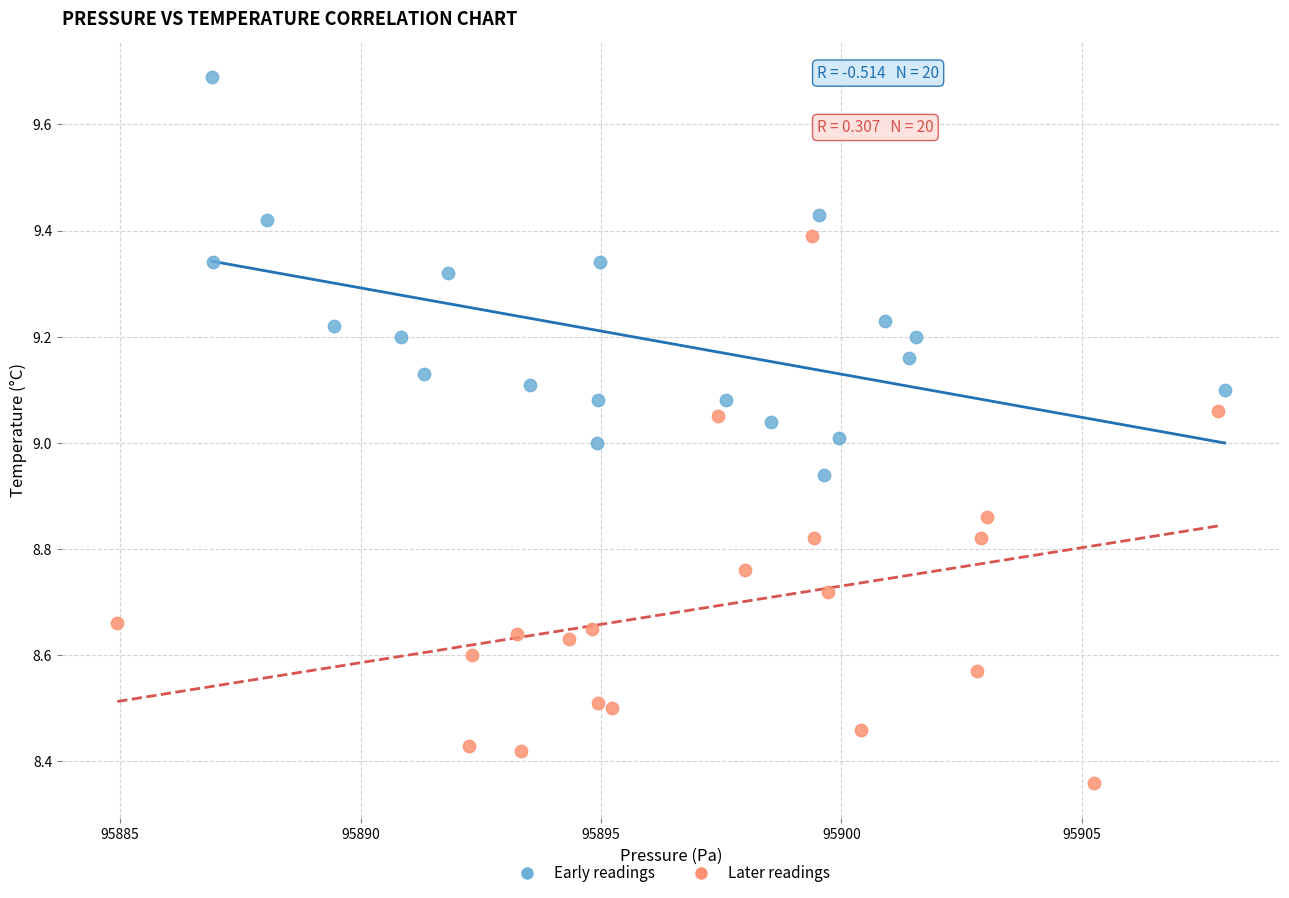

Which series has the largest Y range (max minus min)?

Later readings